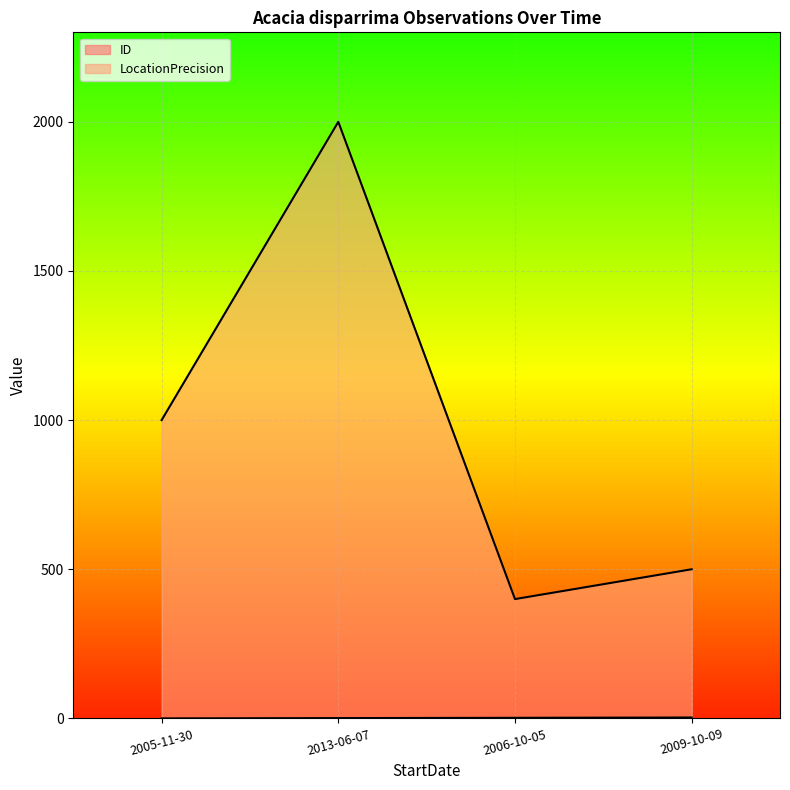

True or false: ID and LocationPrecision cross at least once.

False